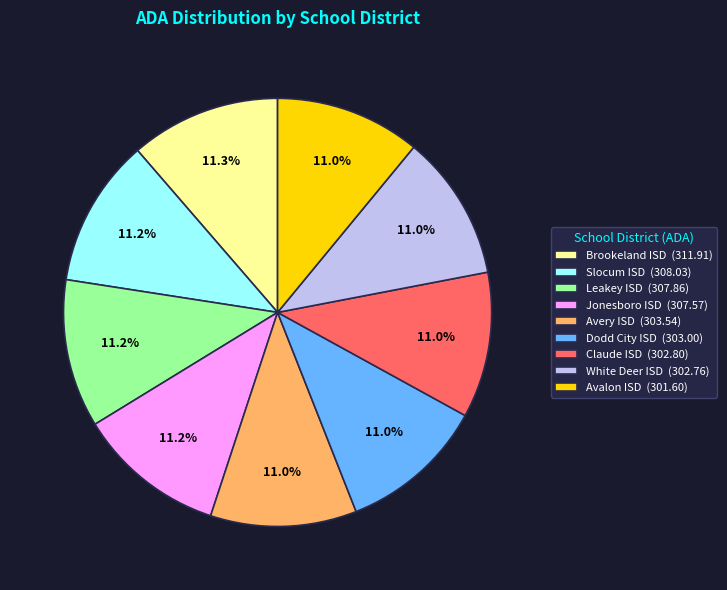

What percentage is the Avalon ISD slice, to the nearest percent?

11%